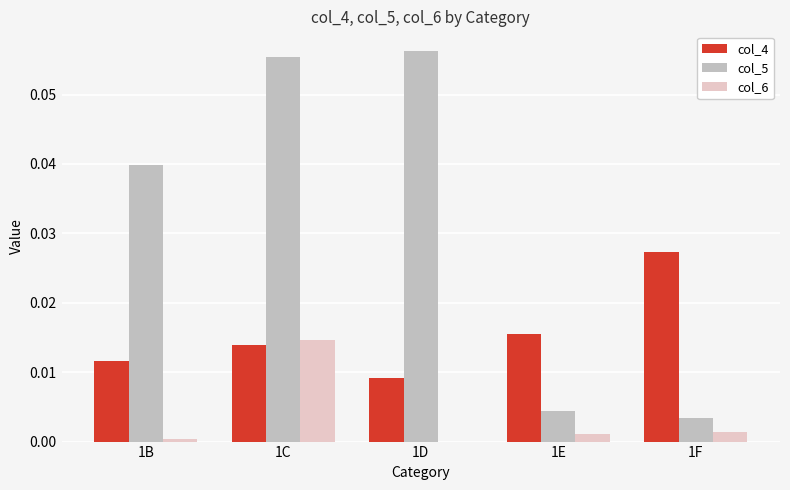

How many groups of bars are there?

5